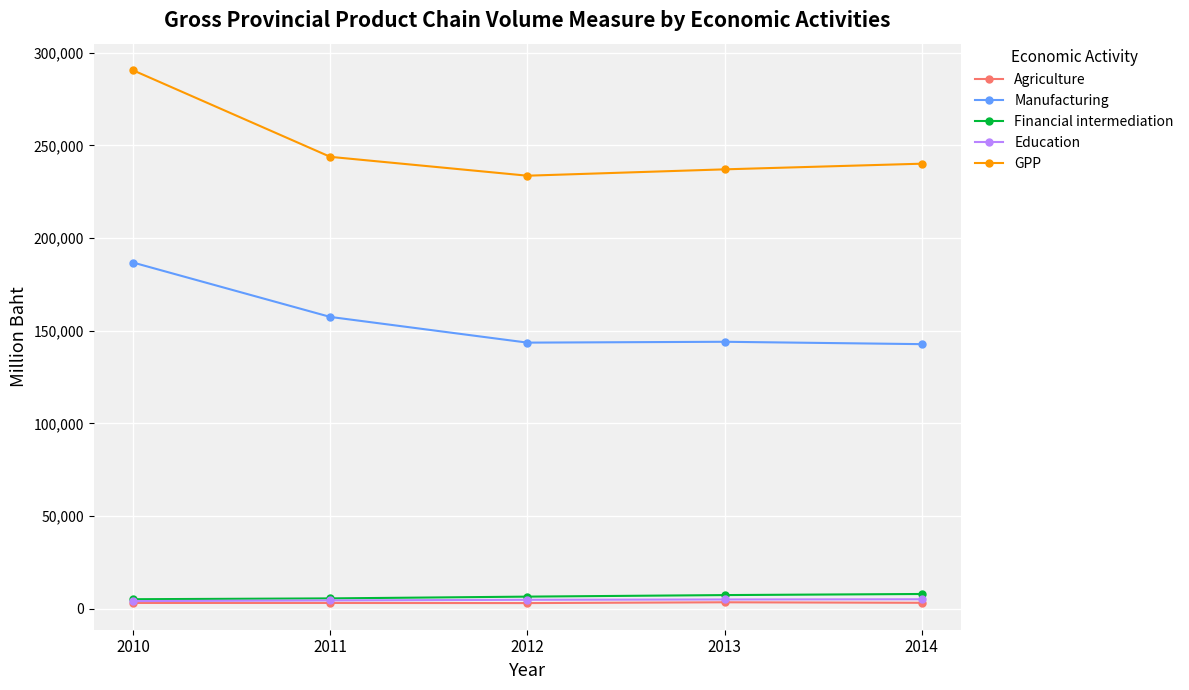

What is the difference between the highest and lowest values at 2014?

236953